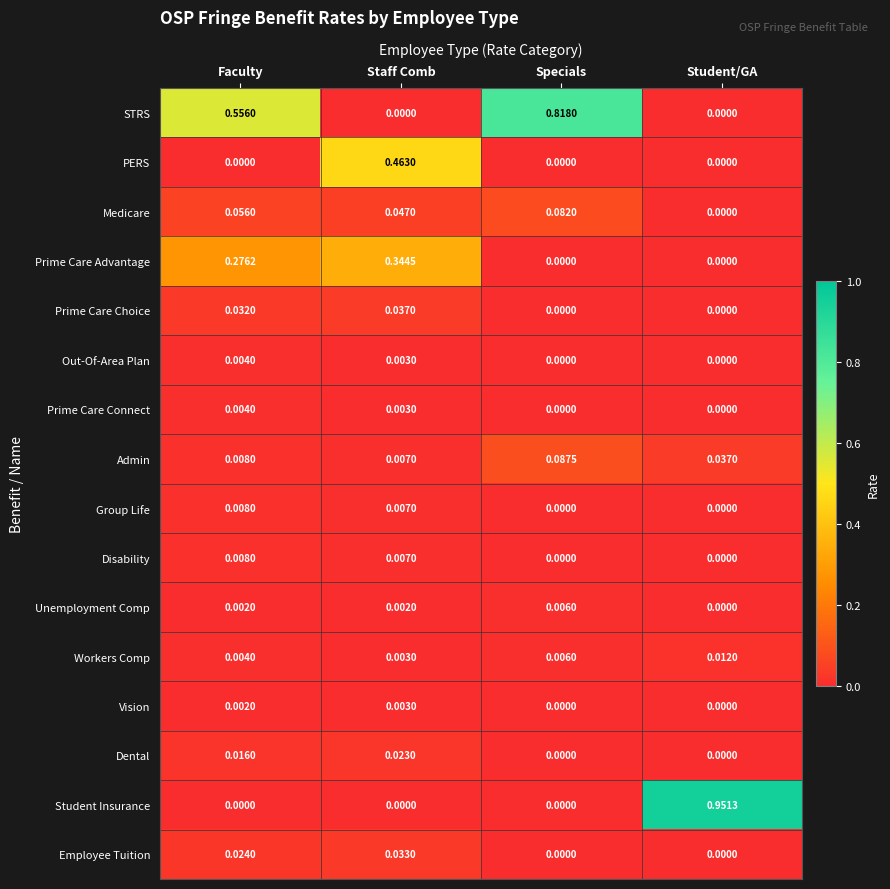

Is the value of Out-Of-Area Plan at Faculty greater than the value of Workers Comp at Student/GA?

No